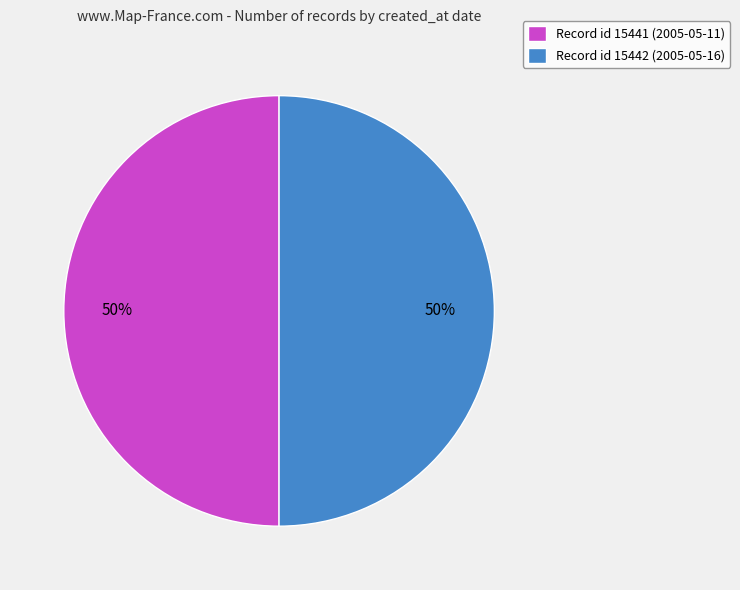

The Record id 15441 (2005-05-11) slice represents 50% of the pie. True or false?

True